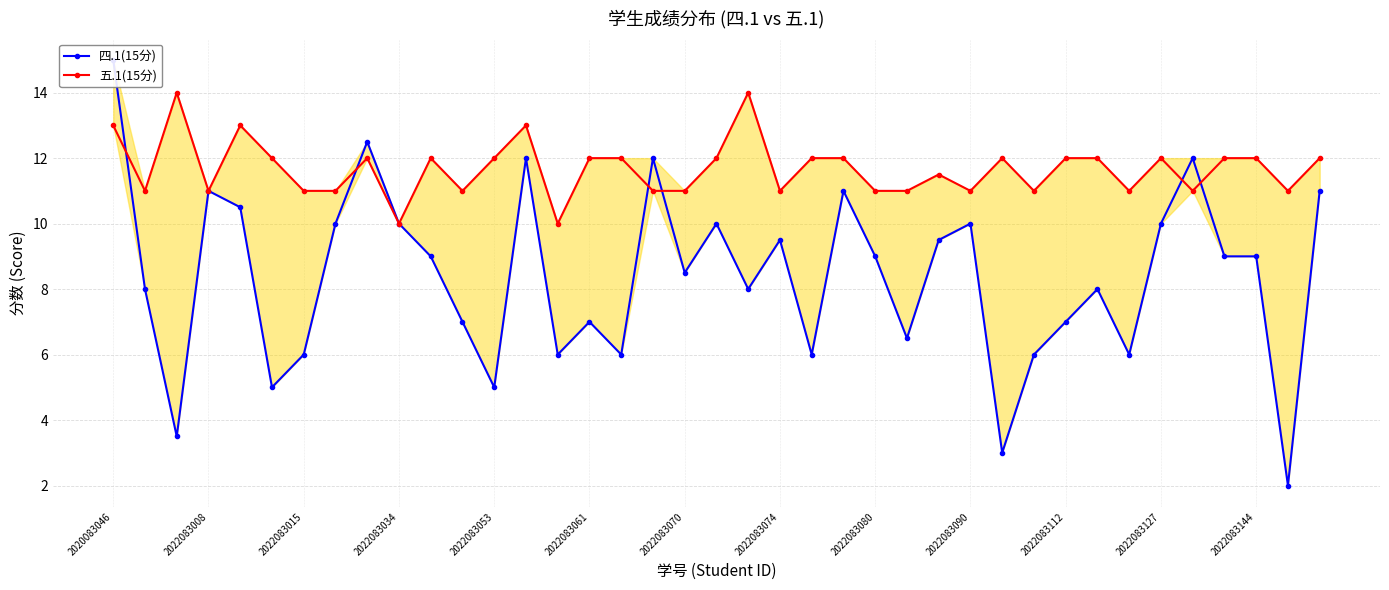

Reading left to right, what are all the values shown in this chart?

四.1(15分): 15.0	8.0	3.5	11.0	10.5	5.0	6.0	10.0	12.5	10.0	9.0	7.0	5.0	12.0	6.0	7.0	6.0	12.0	8.5	10.0	8.0	9.5	6.0	11.0	9.0	6.5	9.5	10.0	3.0	6.0	7.0	8.0	6.0	10.0	12.0	9.0	9.0	2.0	11.0
五.1(15分): 13.0	11.0	14.0	11.0	13.0	12.0	11.0	11.0	12.0	10.0	12.0	11.0	12.0	13.0	10.0	12.0	12.0	11.0	11.0	12.0	14.0	11.0	12.0	12.0	11.0	11.0	11.5	11.0	12.0	11.0	12.0	12.0	11.0	12.0	11.0	12.0	12.0	11.0	12.0